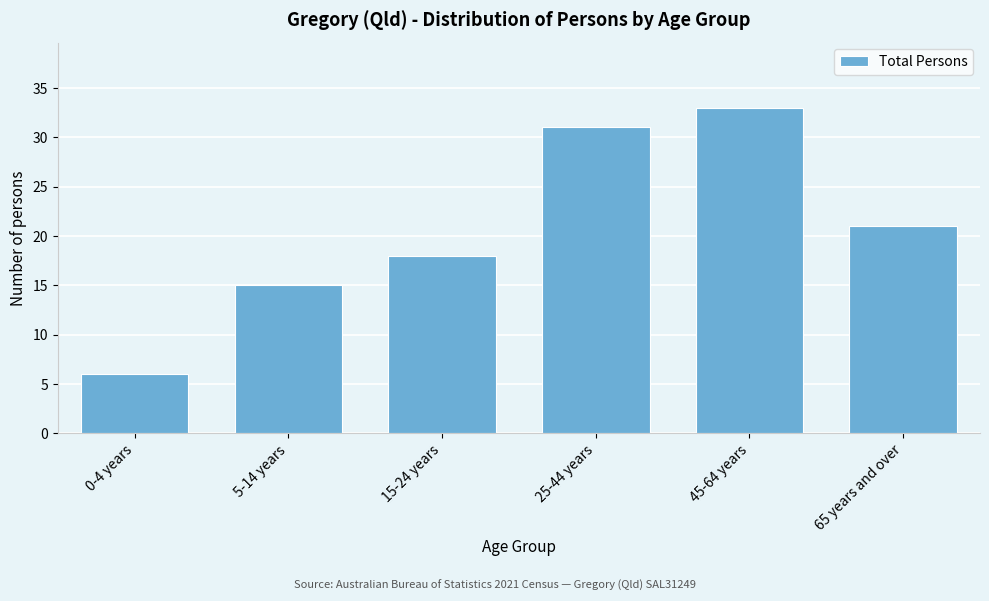

Reading left to right, what are all the values shown in this chart?

6	15	18	31	33	21